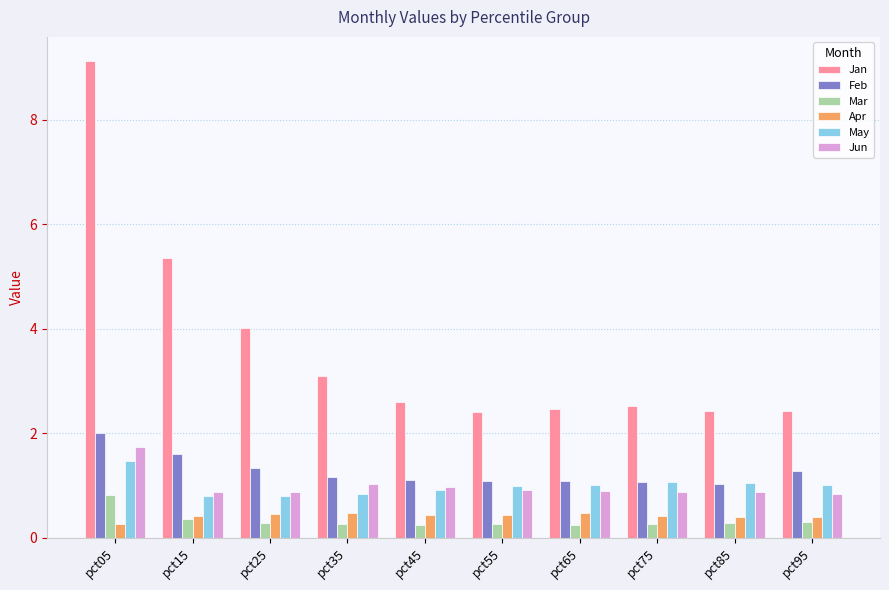

What is the sum of the Feb values at pct75 and pct55?

2.2